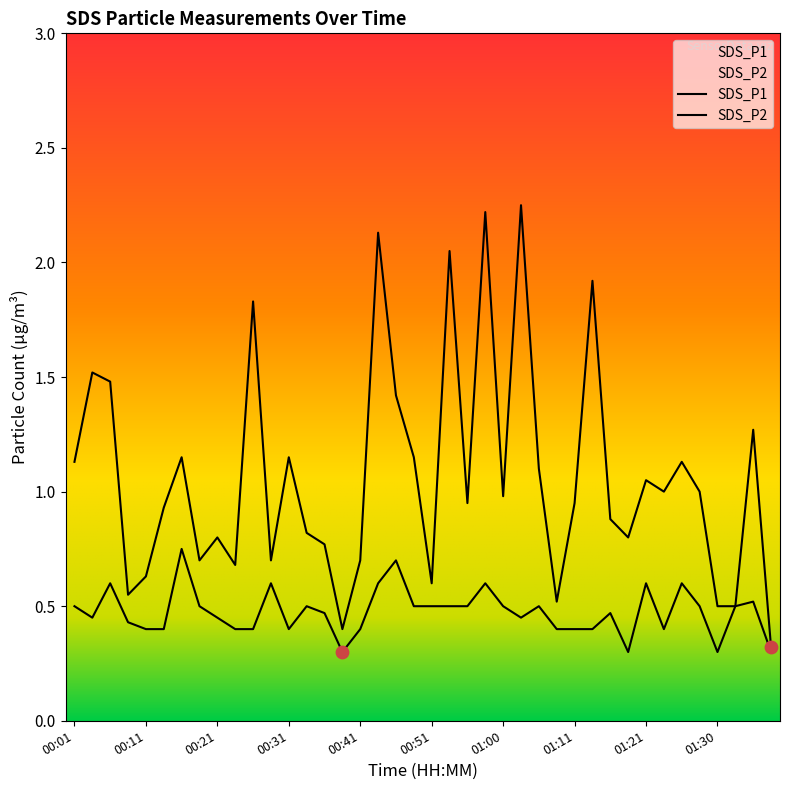

Which series contains the highest Y value?

SDS_P1